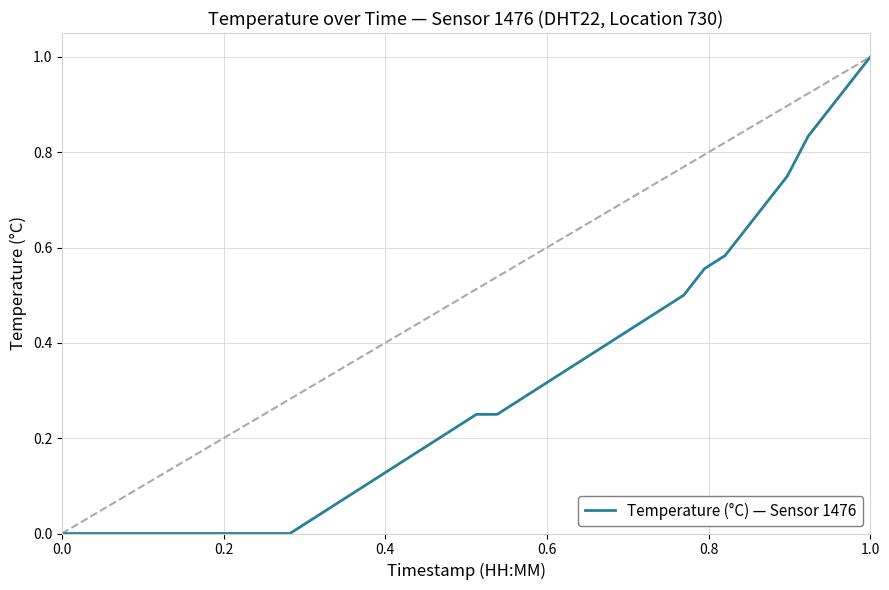

What is the maximum value shown in the chart?

1.0